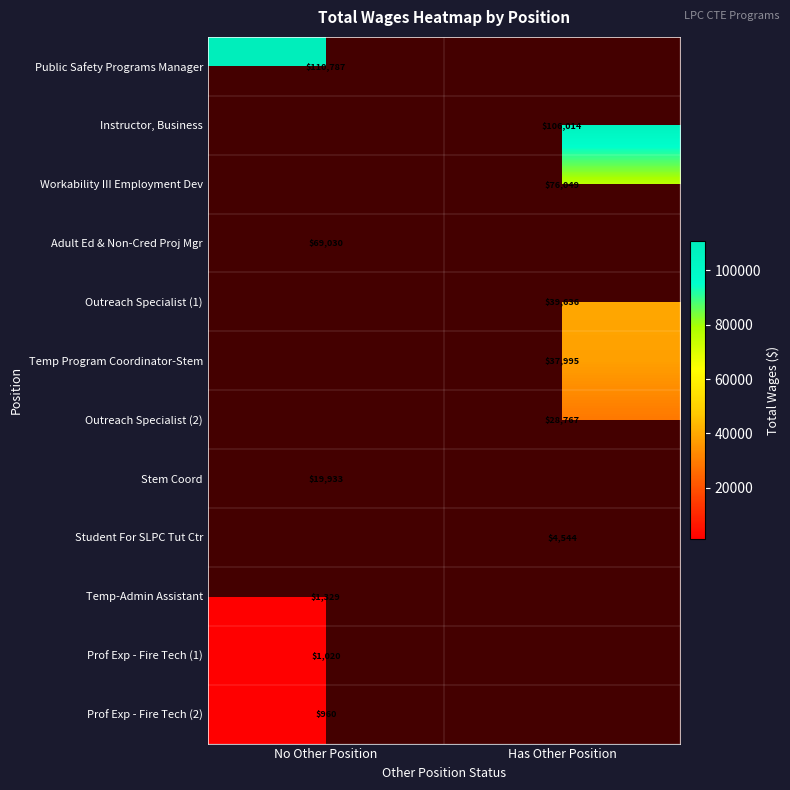

Is it true that Temp Program Coordinator-Stem equals 9035.6 at Has Other Position?

False